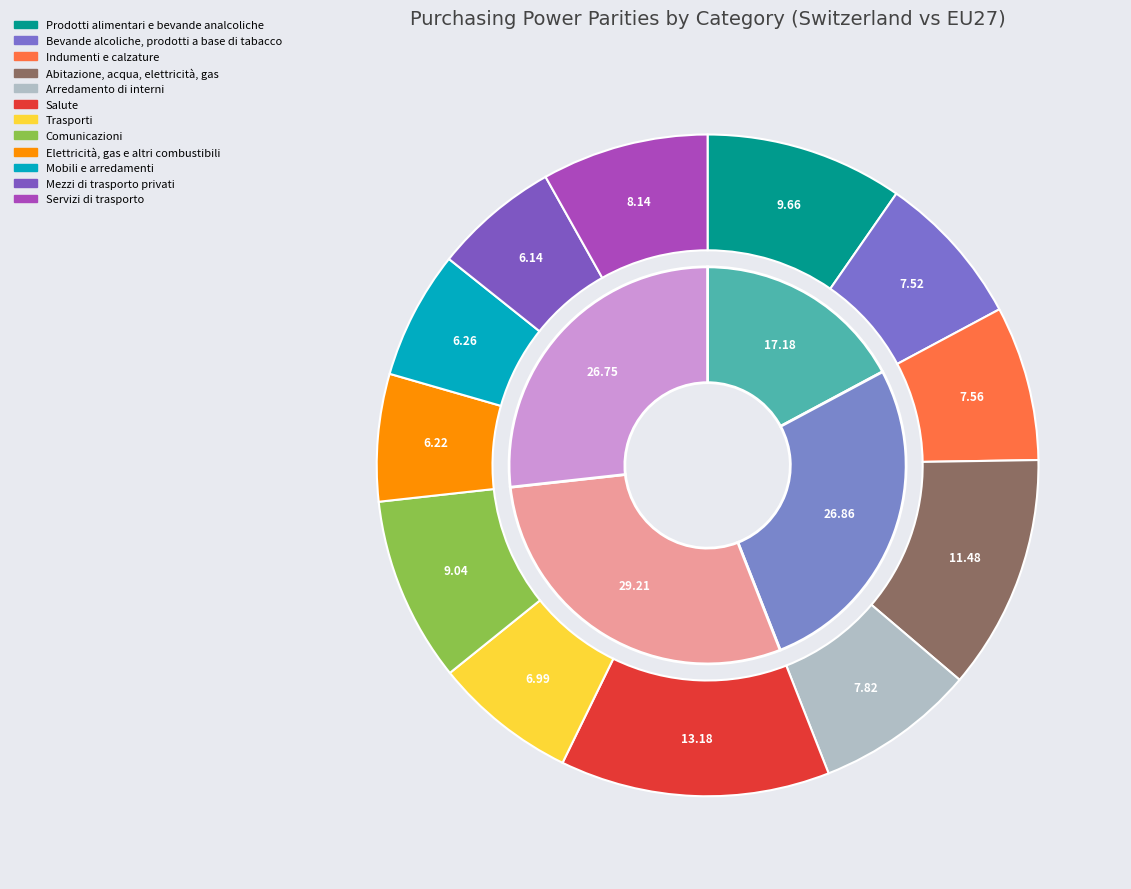

Does any single category account for the majority?

No